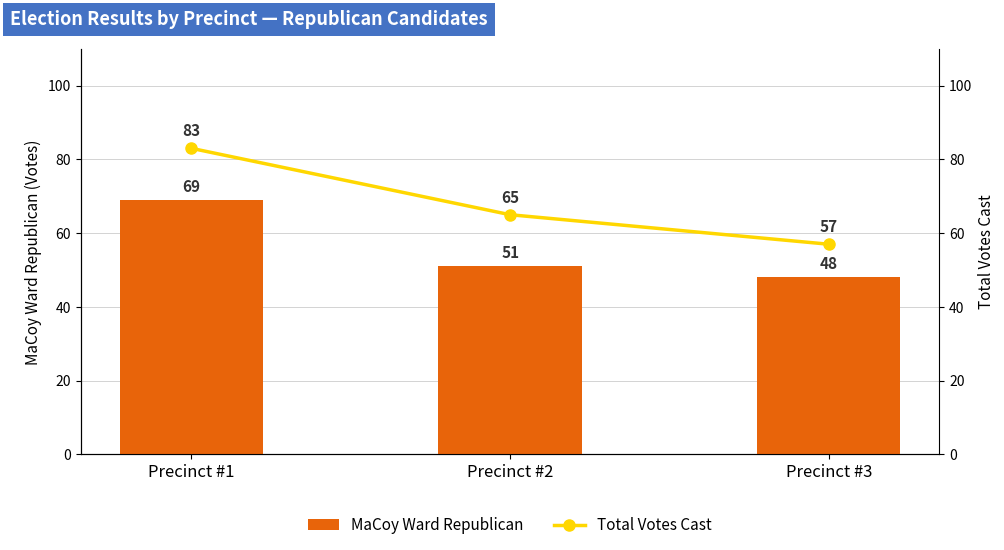

How many groups of bars are there?

3